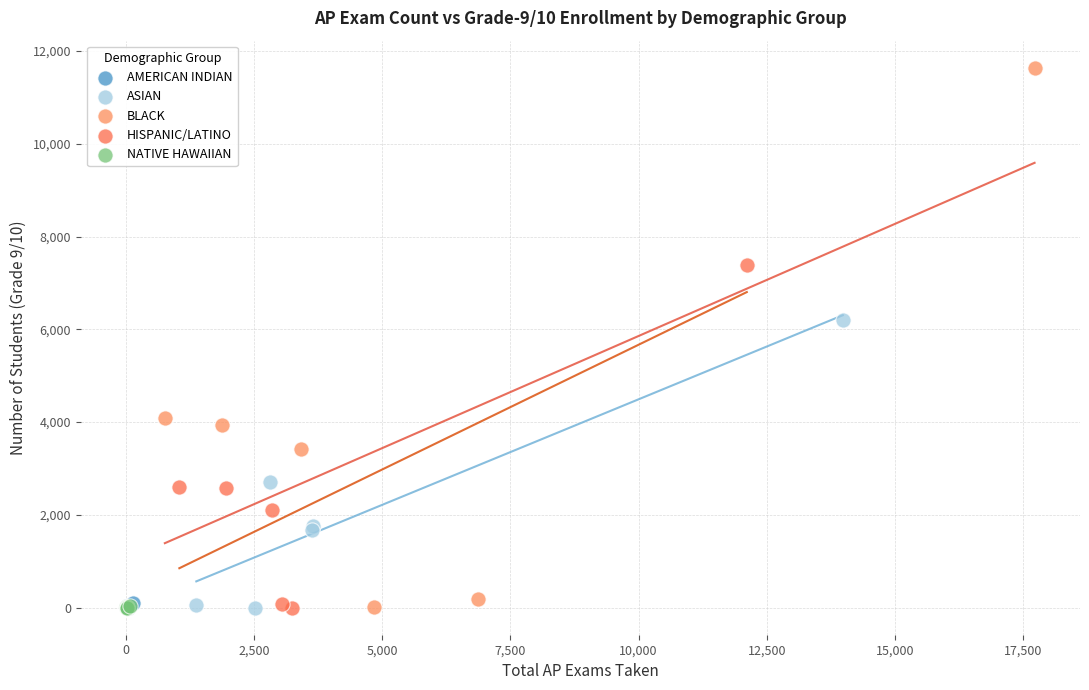

Which series contains the highest Y value?

BLACK